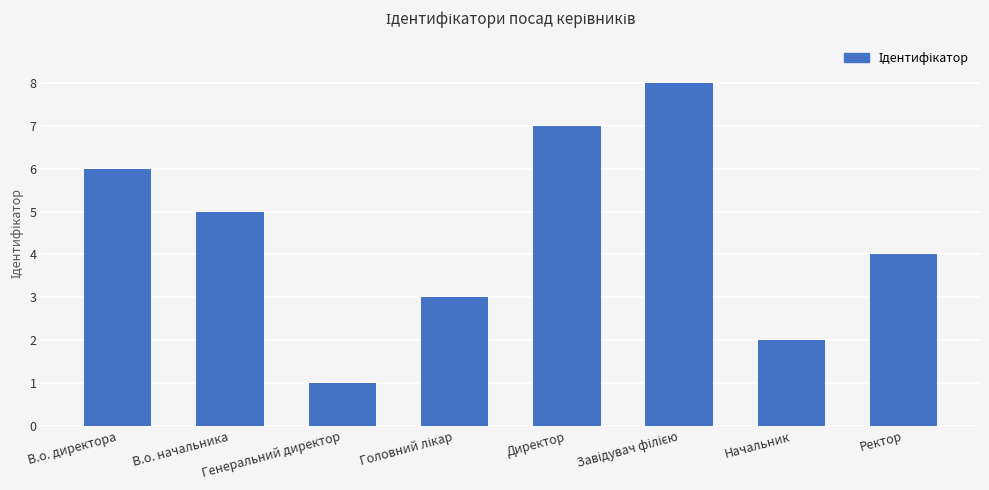

True or false: the data shows 6 at В.о. директора.

True